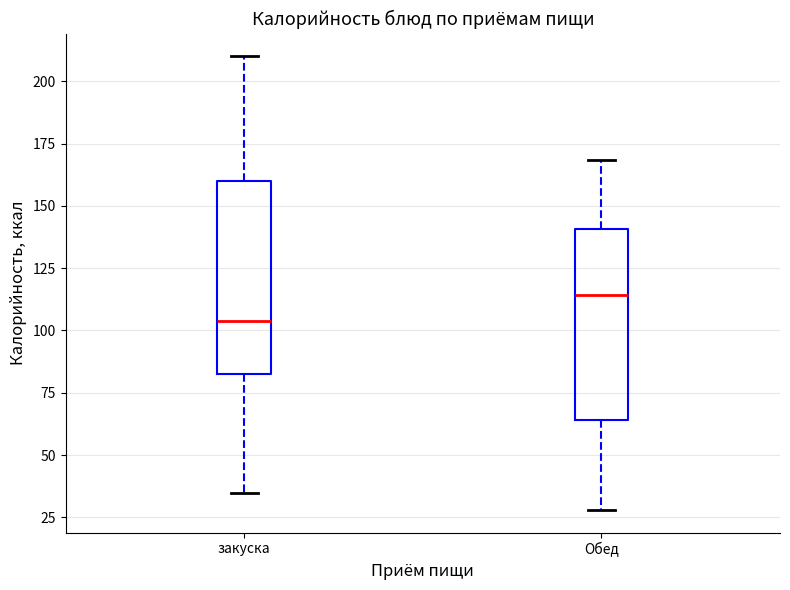

Reading left to right, read every box against the y-axis: the position of its median line, the range the box covers, and the ends of its whiskers. The values are not printed on the chart, so give them approximately, as read against the axis.

закуска: median 105, box 80 to 160, whiskers 35 to 210
Обед: median 115, box 65 to 140, whiskers 30 to 170